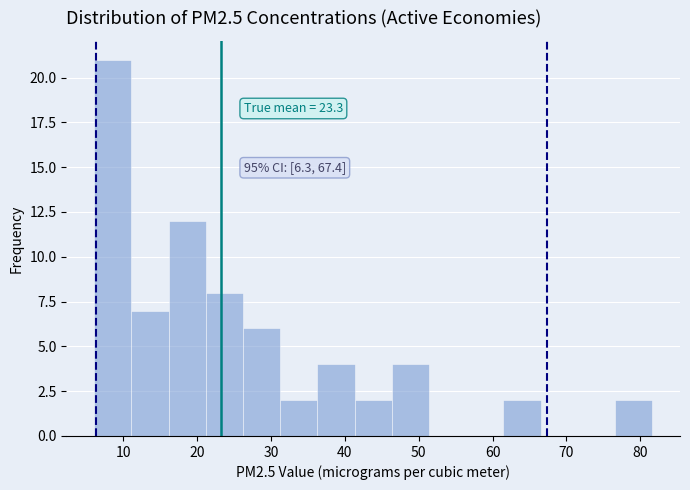

Over which range of the x-axis is the bar tallest?

6 to 11